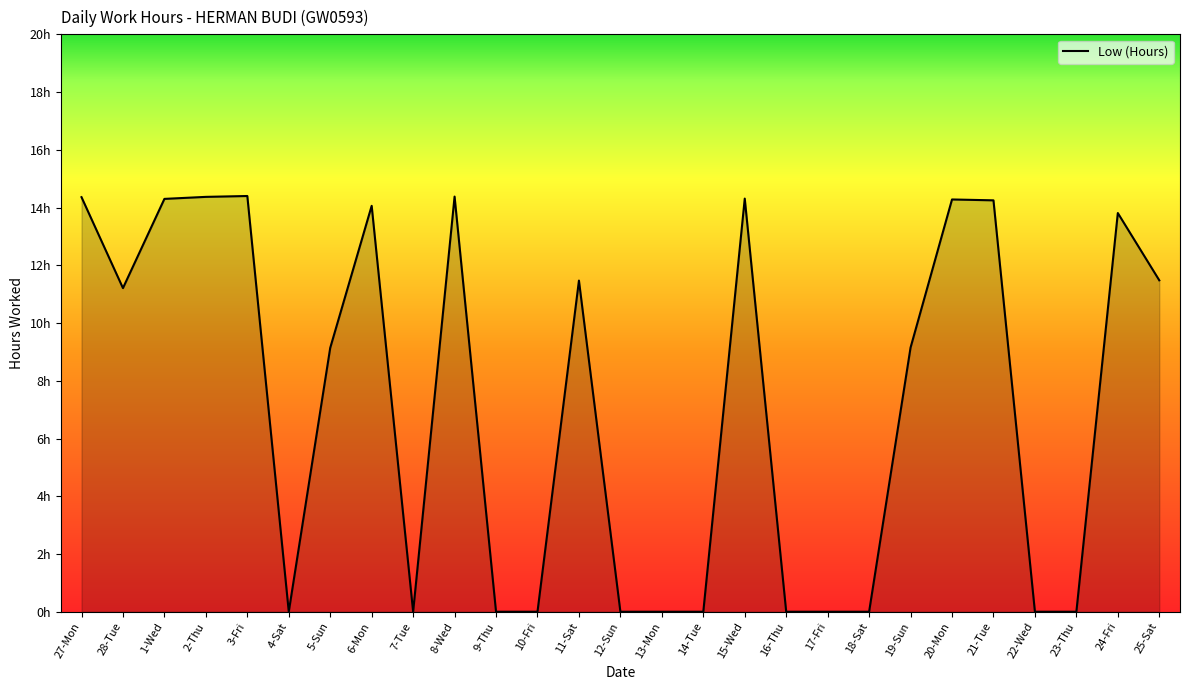

What position from the right is 10-Fri?

16